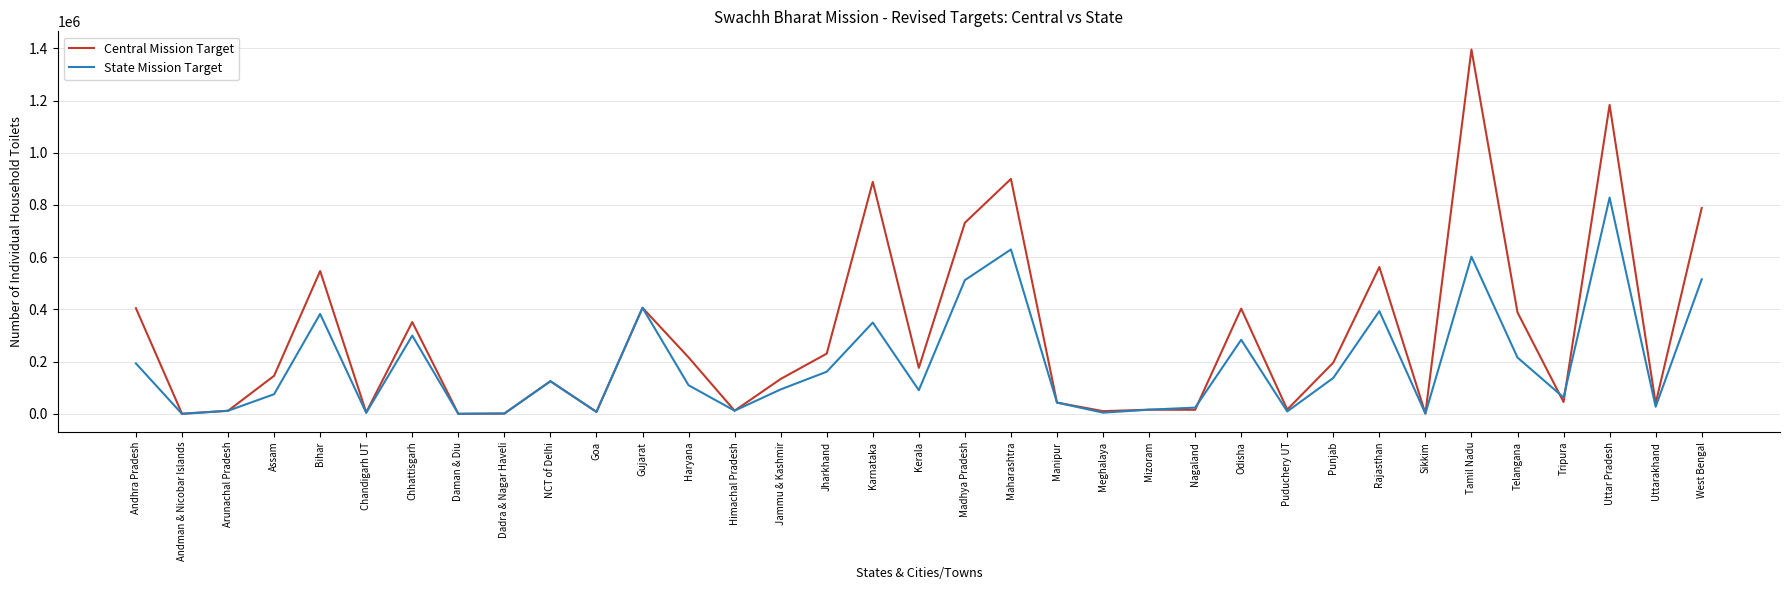

True or false: Central Mission Target has a value of 146123.0 at Assam.

True